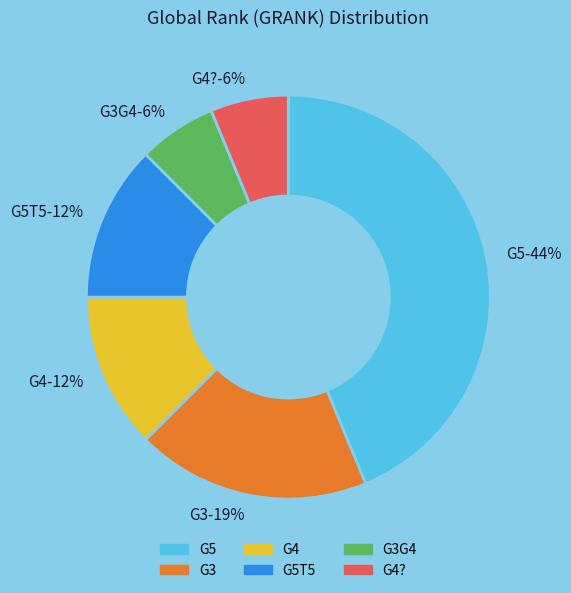

How many slices are in this pie chart?

6